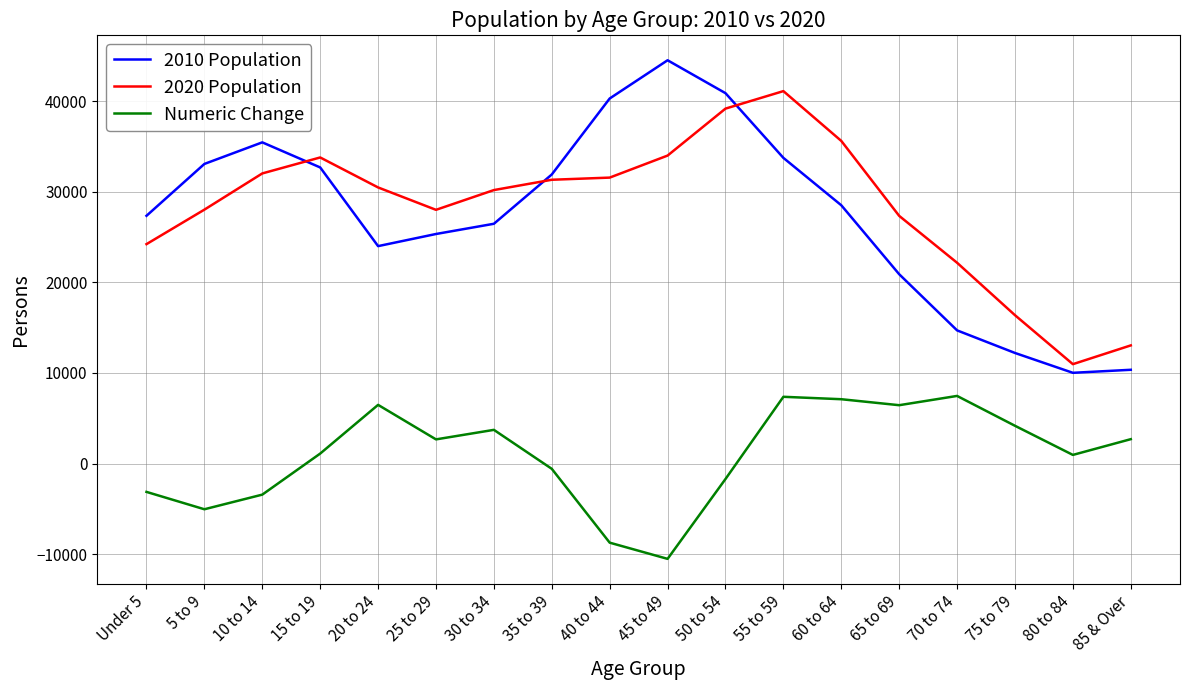

Which series has the largest range (max minus min)?

2010 Population